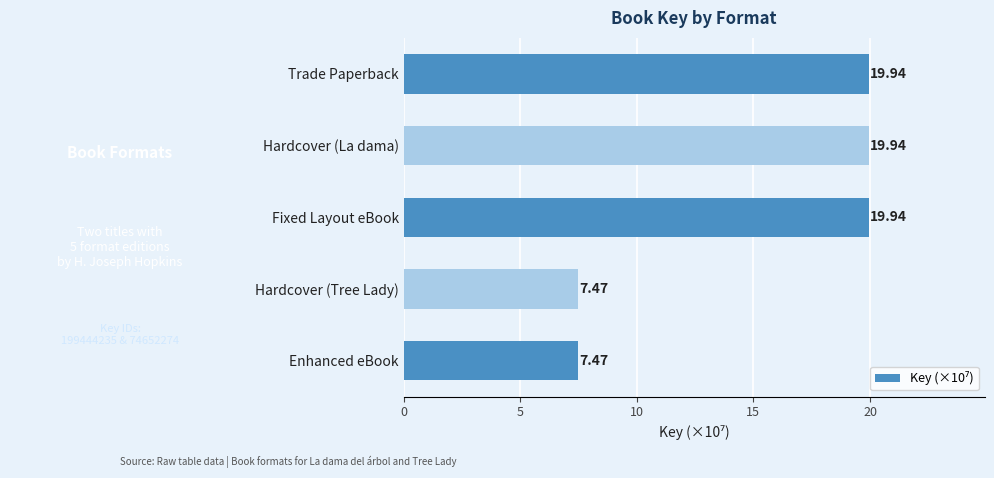

What is the change in value from Trade Paperback to Hardcover (Tree Lady)?

-12.5